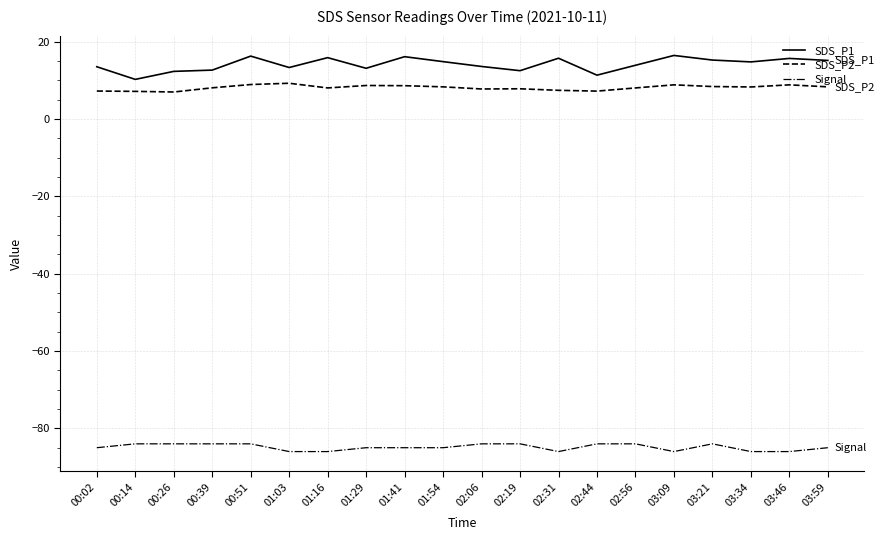

What is the smallest value displayed?

-86.0